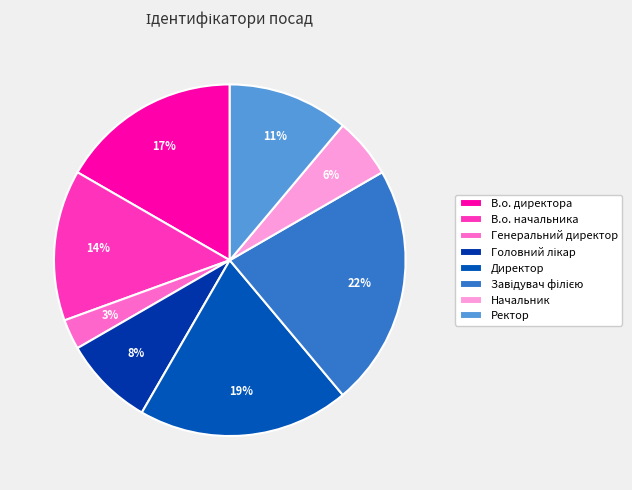

The Начальник slice represents 6% of the pie. True or false?

True